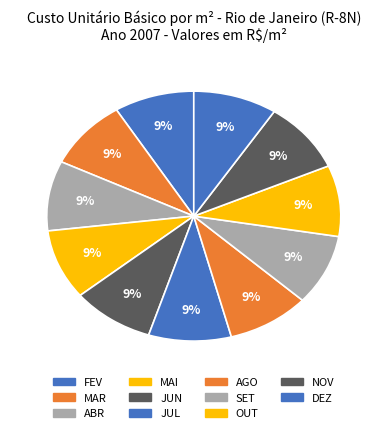

How many segments does this pie chart have?

11